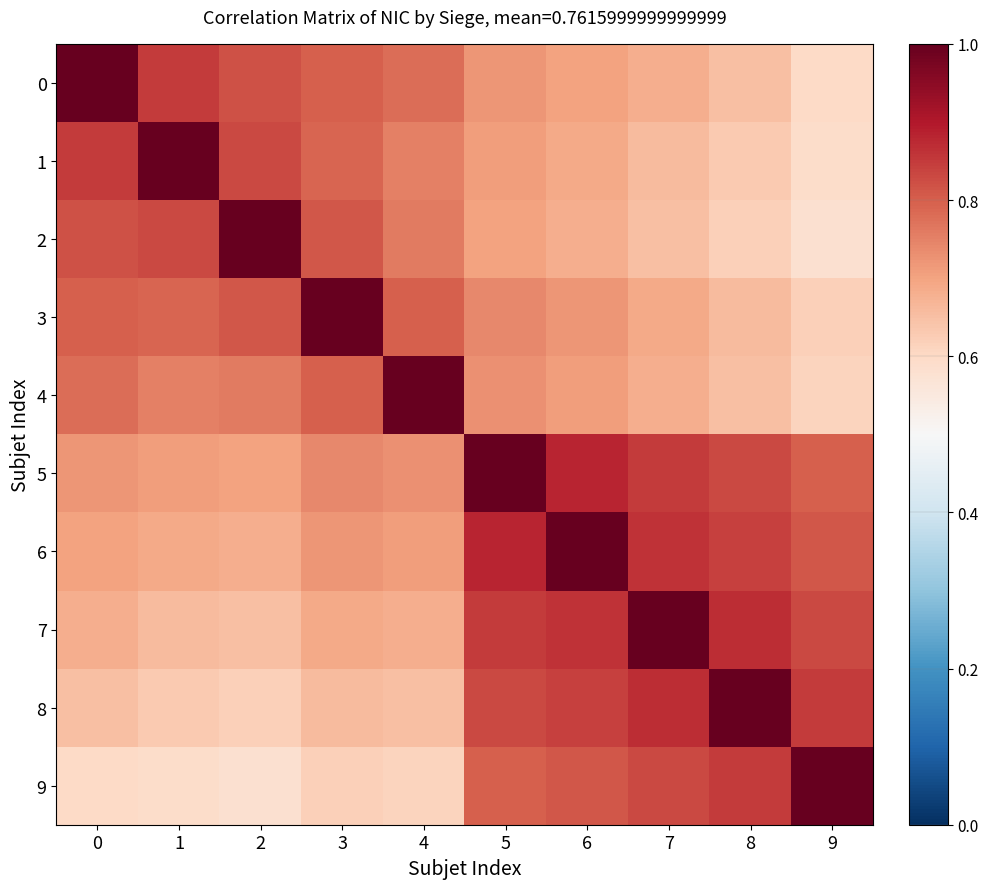

Which series has the largest total across all categories?

5